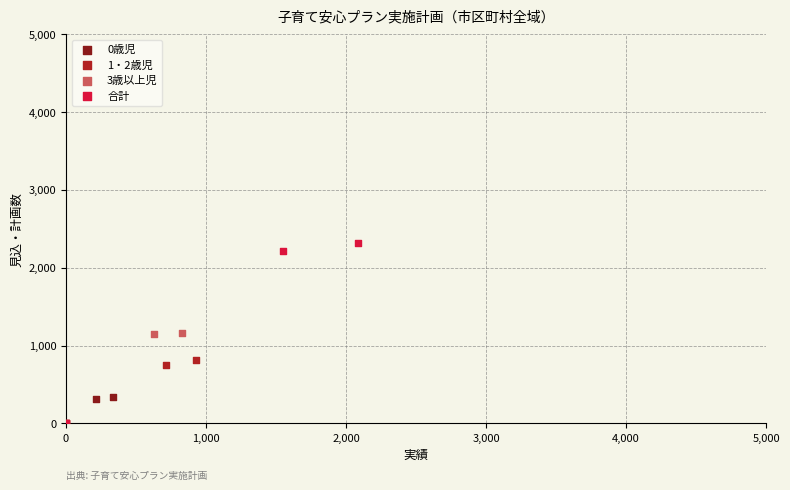

Which series reaches the maximum Y coordinate?

合計